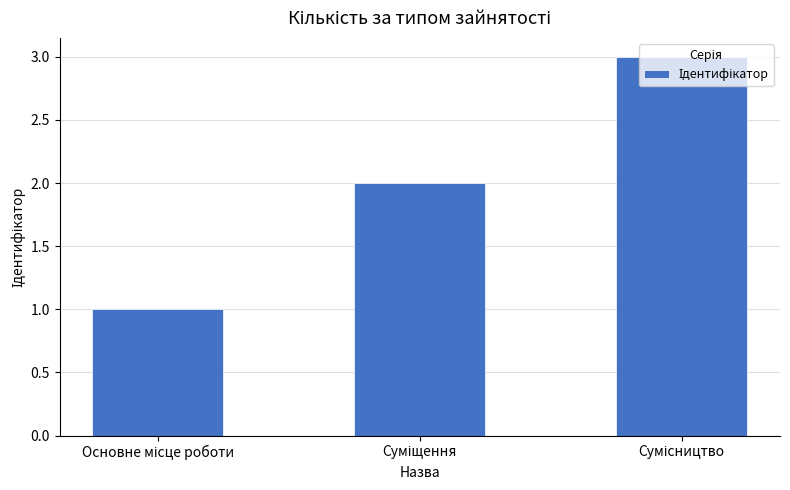

What is the sum of all values?

6